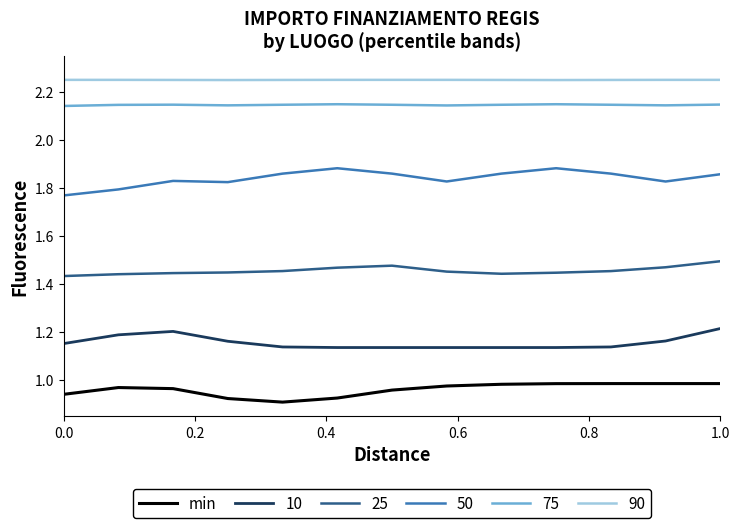

How many lines are shown in the chart?

6